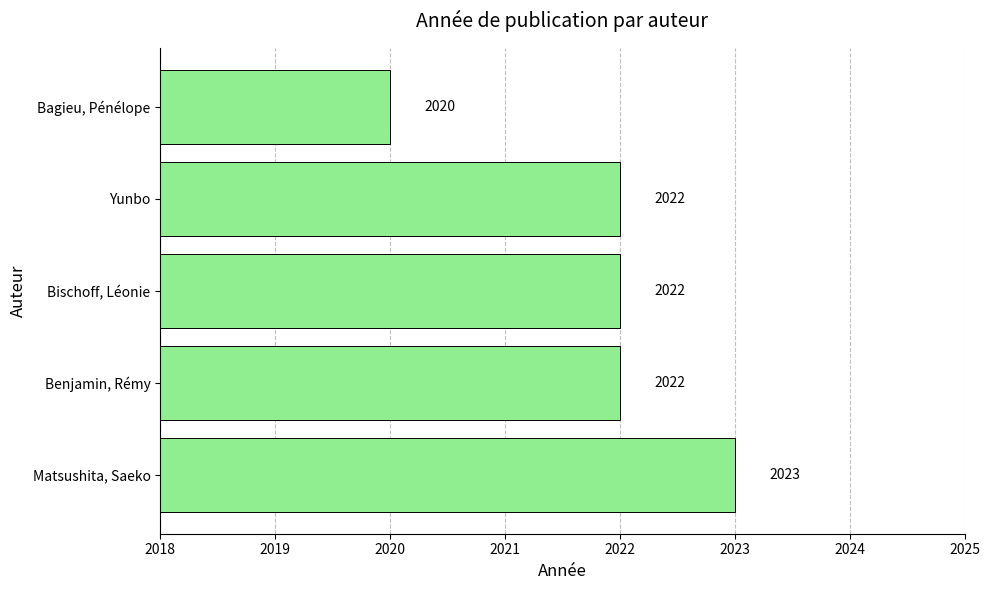

The chart shows a value of 2022 at Yunbo. True or false?

True